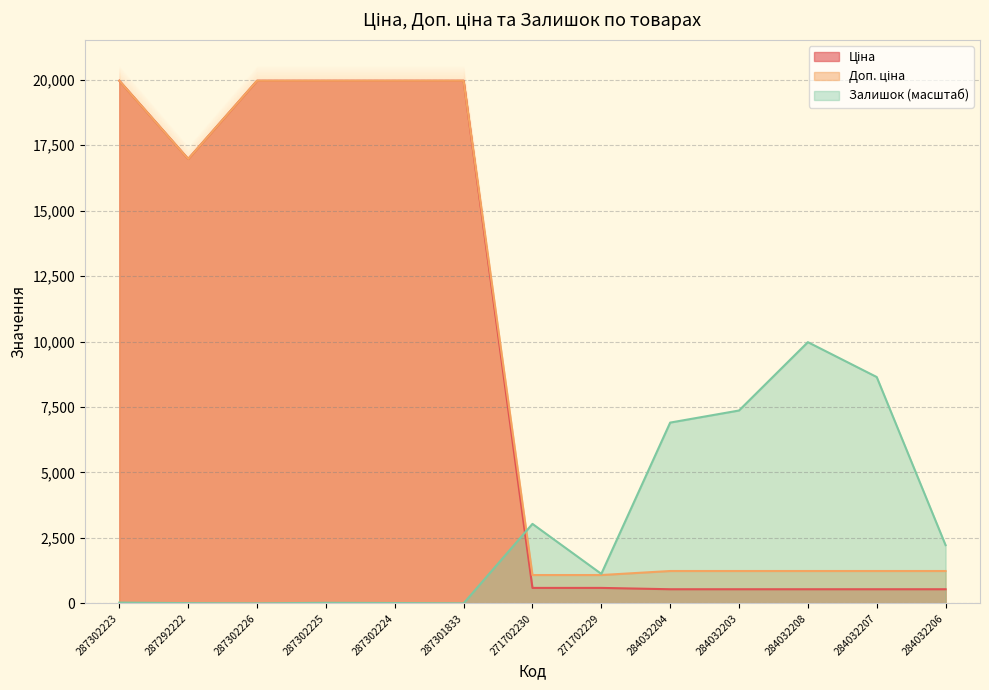

How many interior local valleys does the Ціна series have?

1